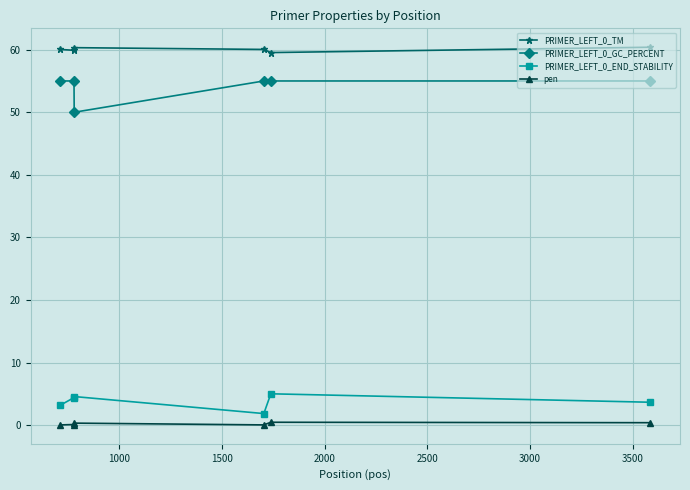

At how many categories does at least one series exceed 38?

6